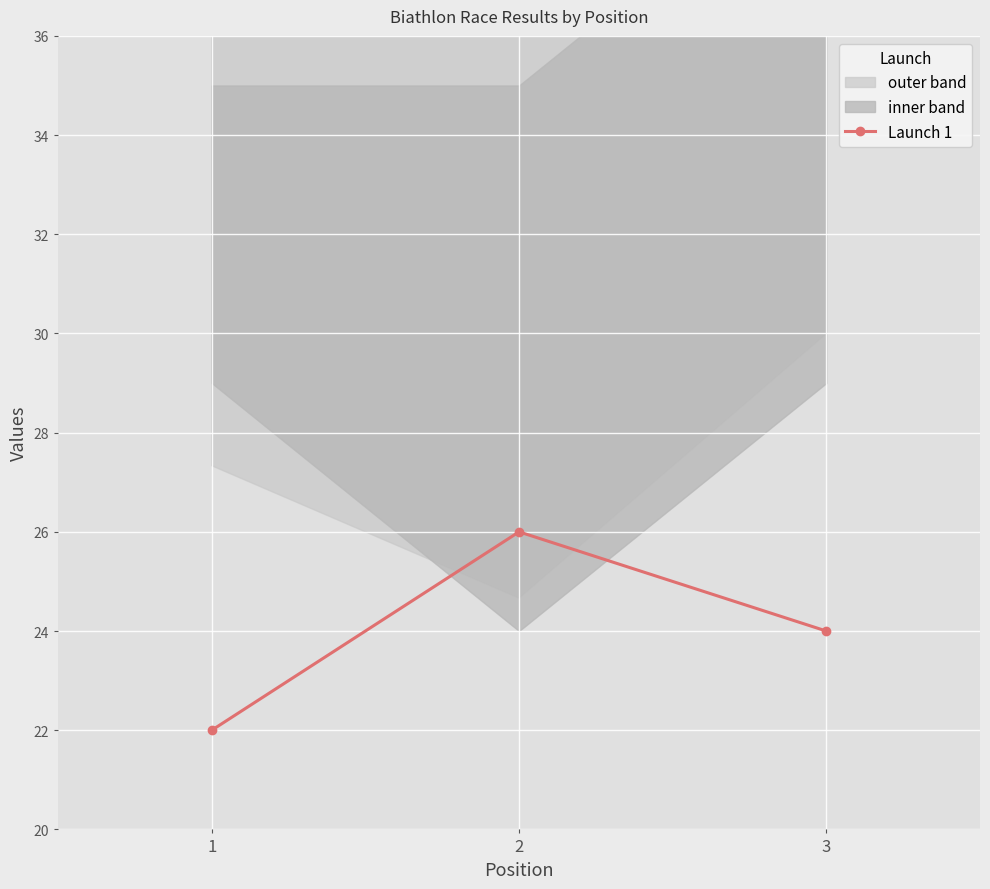

What is the average value?

24